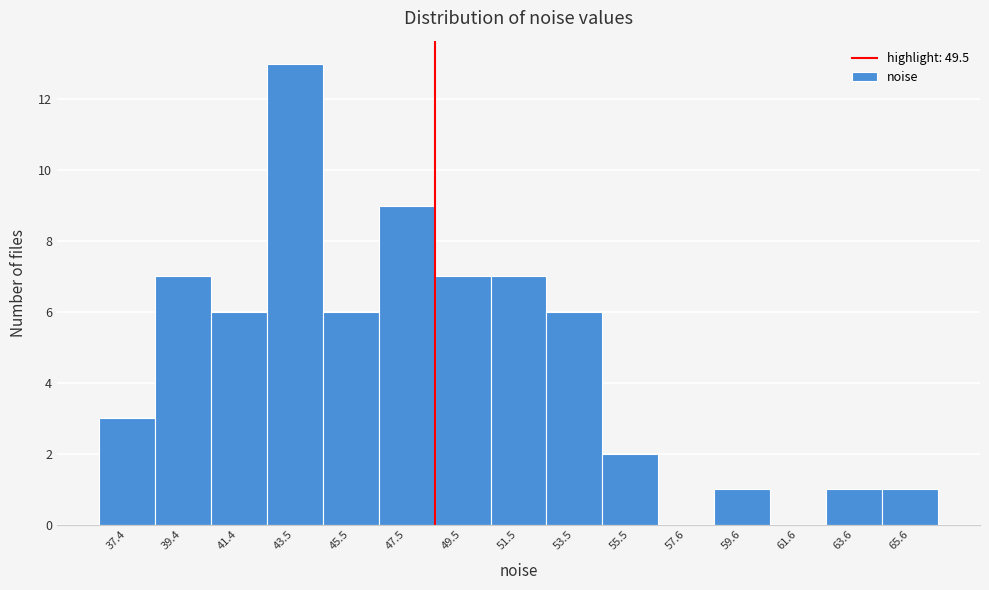

Reading left to right, list all the values displayed in this chart.

37.4=3	39.4=7	41.4=6	43.5=13	45.5=6	47.5=9	49.5=7	51.5=7	53.5=6	55.5=2	57.6=0	59.6=1	61.6=0	63.6=1	65.6=1